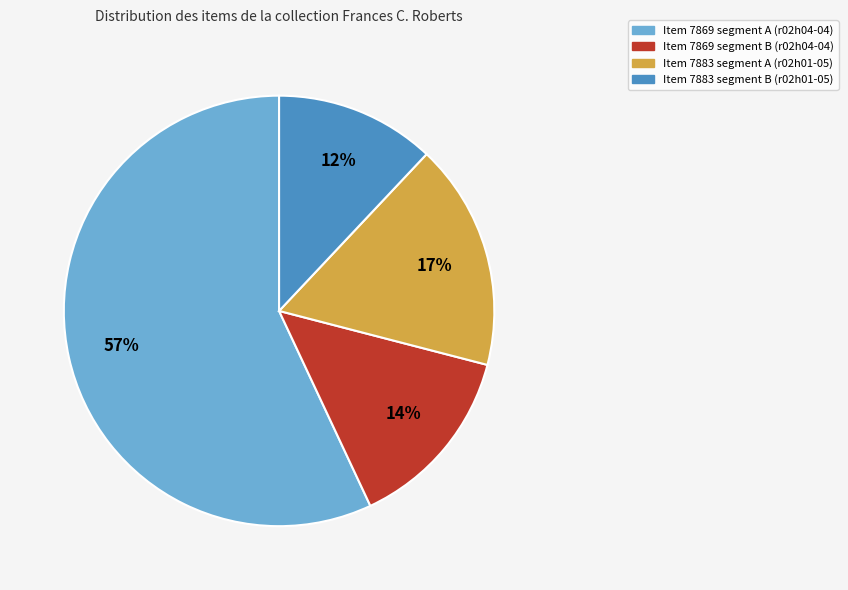

Is there a majority slice in this chart?

Yes